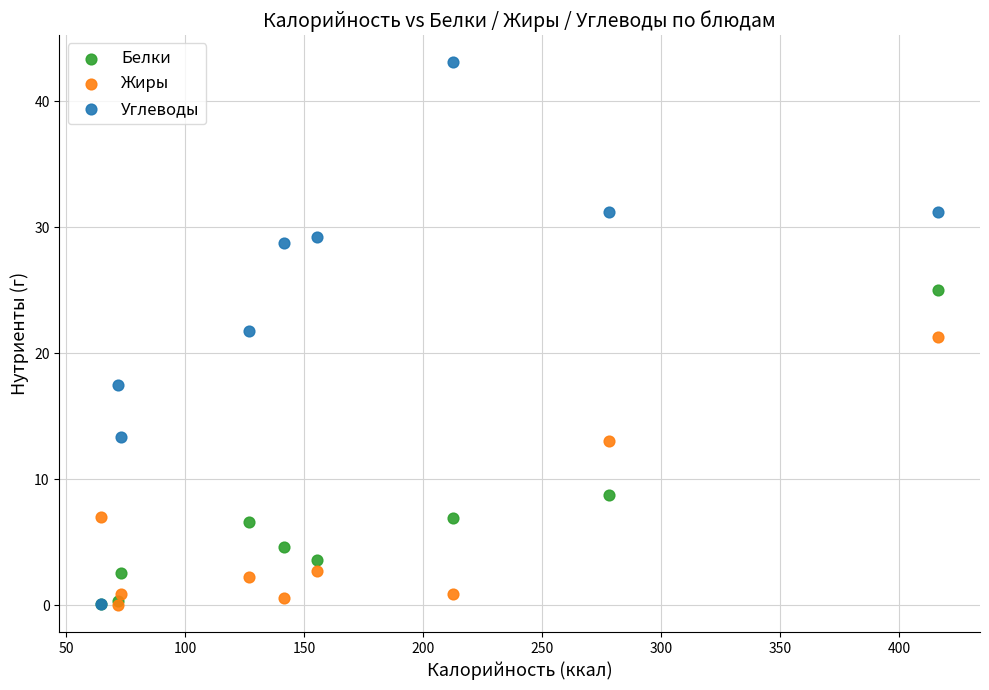

In the Жиры series, what Y value is closest to 10?

7.0